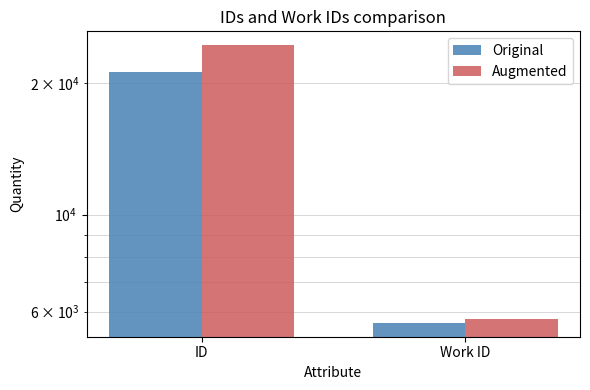

What is the label of the 1st bar from the right?

Work ID